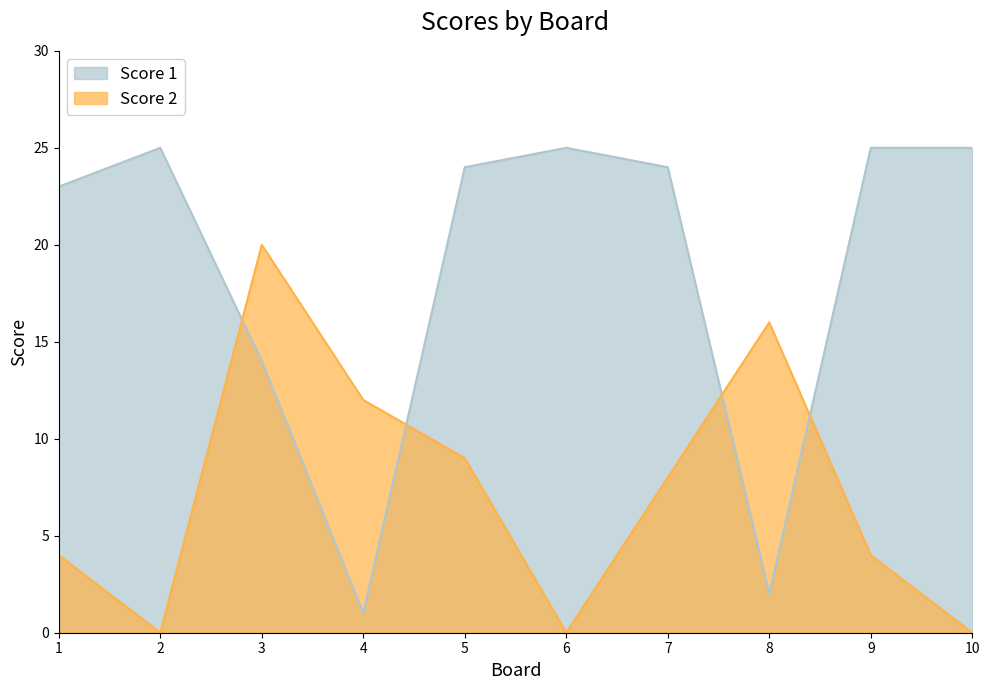

List the series in order of their peak value, lowest first.

Score 2, Score 1